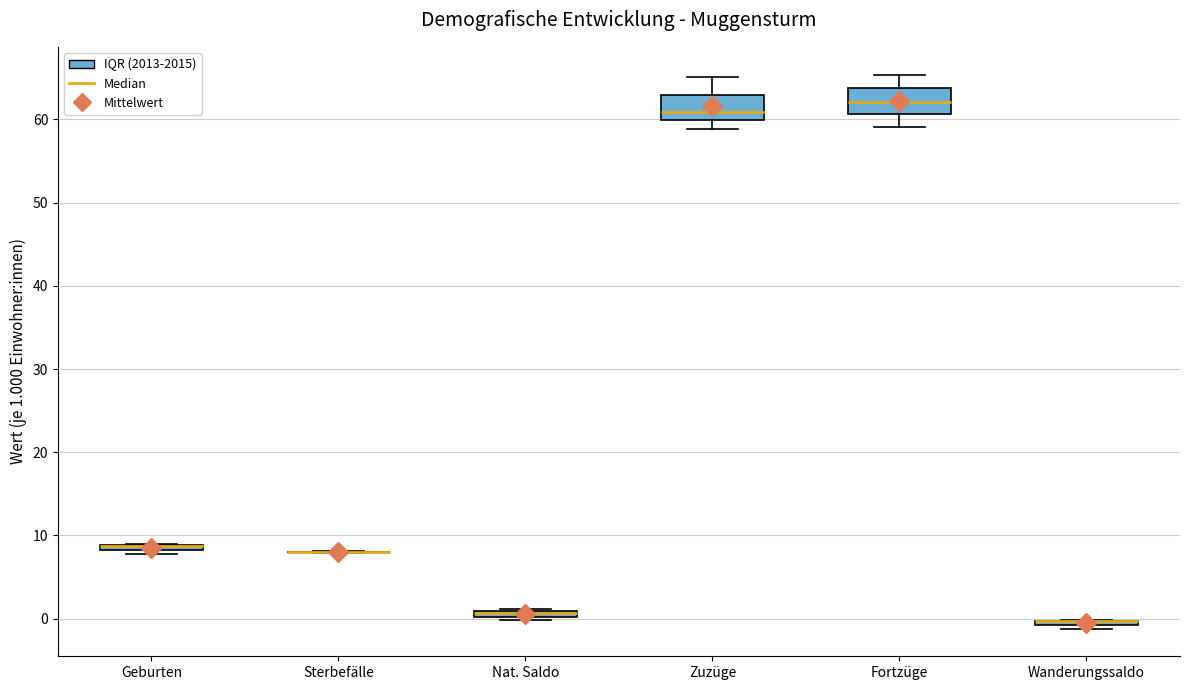

Where does the median line of the box for Fortzüge sit on the y-axis? The values are not printed on the chart, so give them approximately, as read against the axis.

62